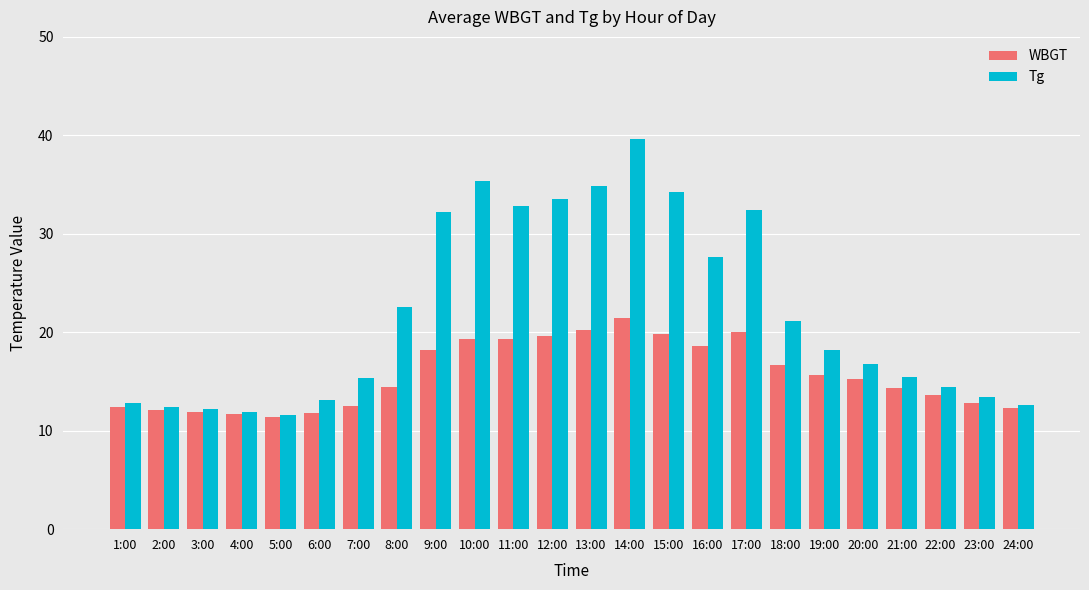

Is the value of Tg at 6:00 greater than the value of WBGT at 19:00?

No